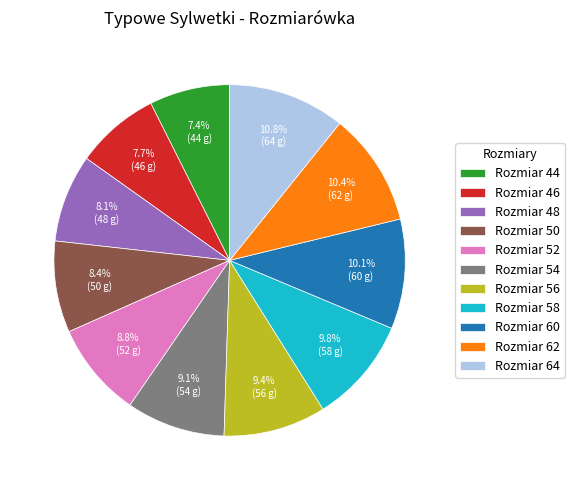

Does any single category account for the majority?

No